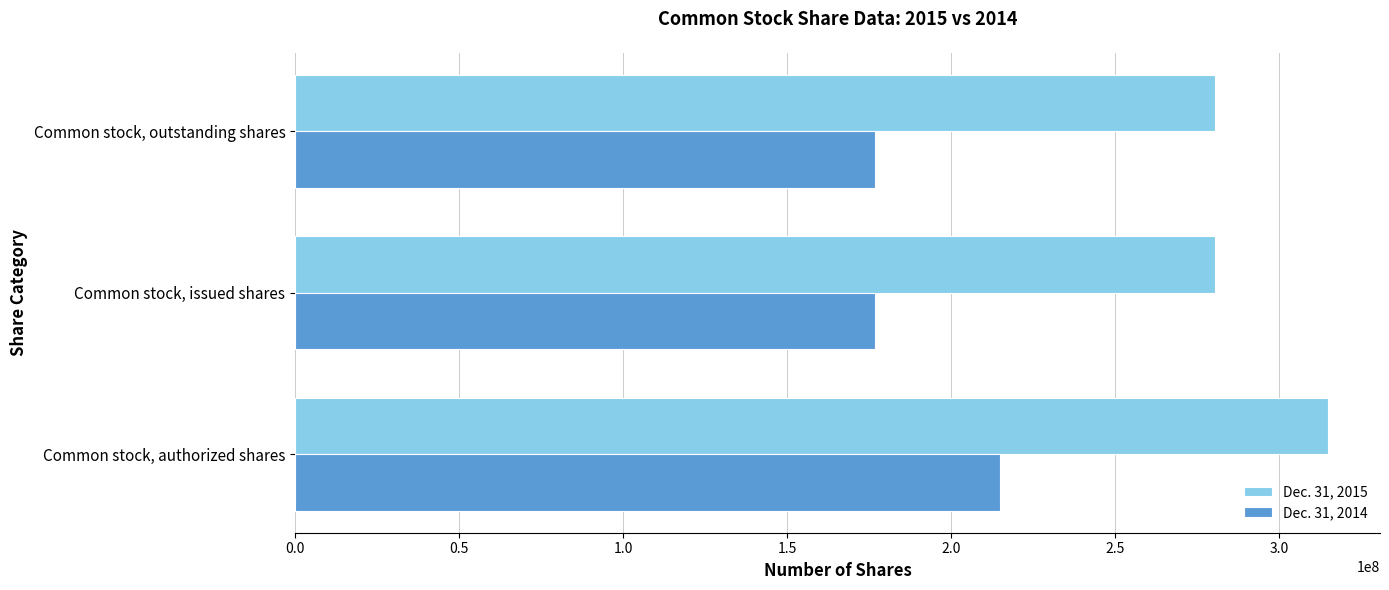

What is the greatest value displayed?

315000000